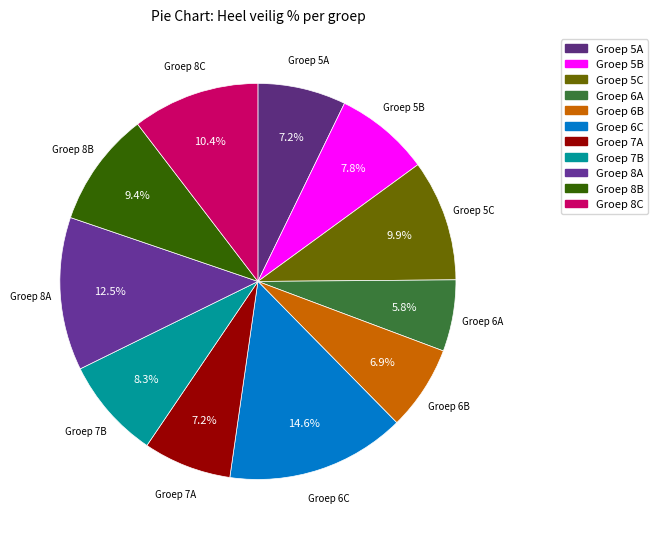

What percentage is NOT represented by Groep 8C?

89.6%